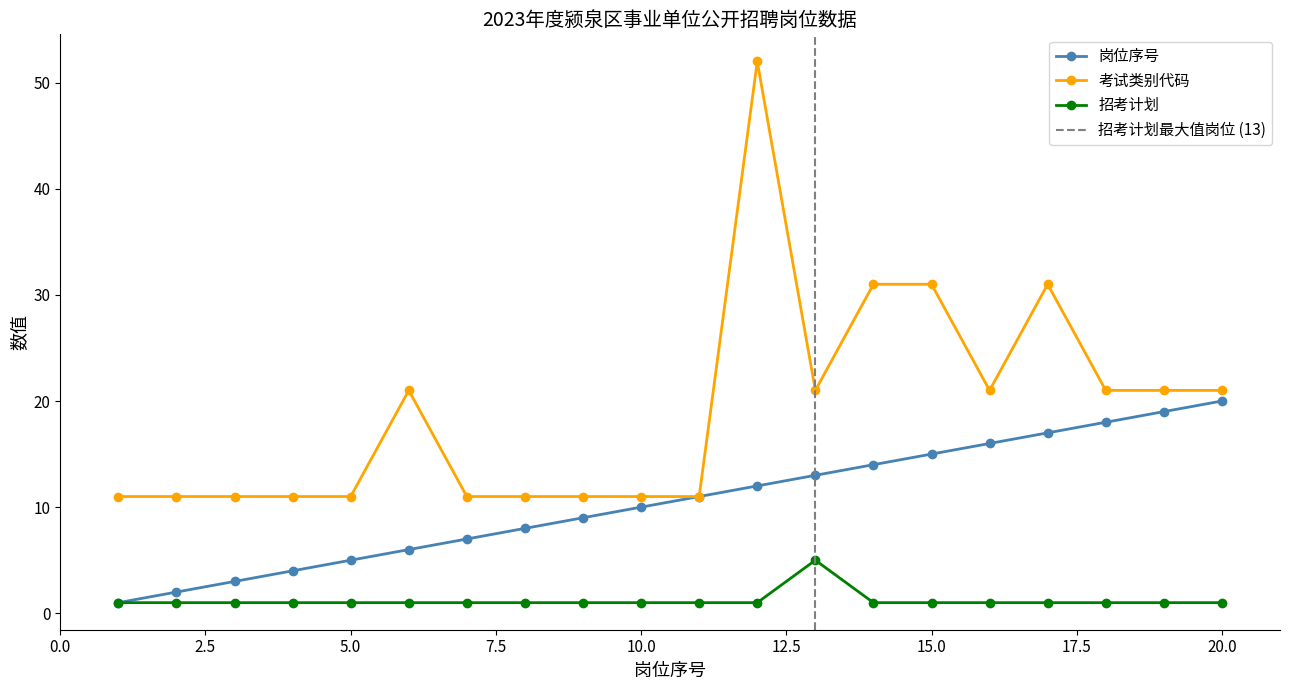

Where is the first local maximum for 招考计划?

13